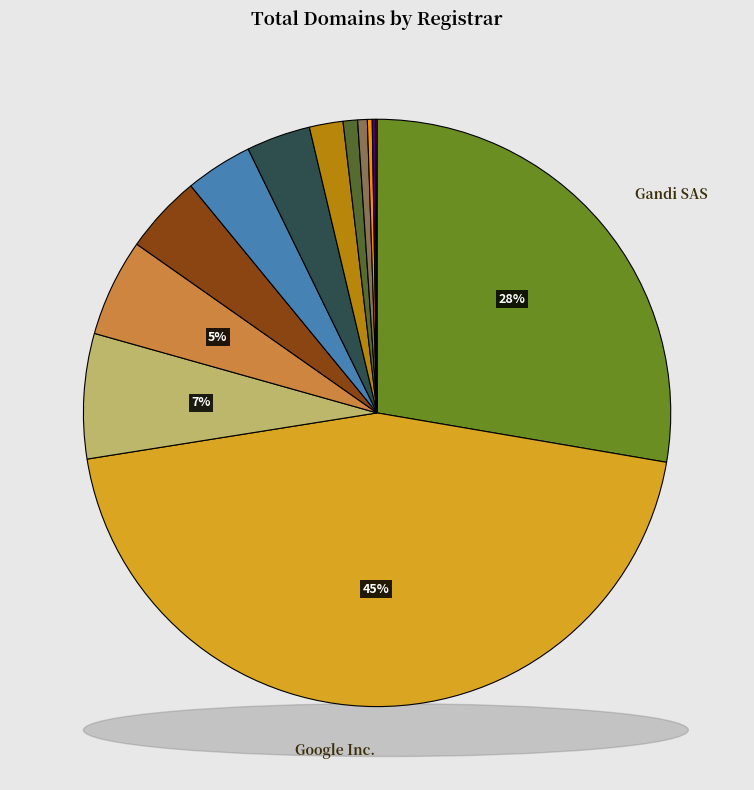

To the nearest percent, what is the average slice percentage?

8%